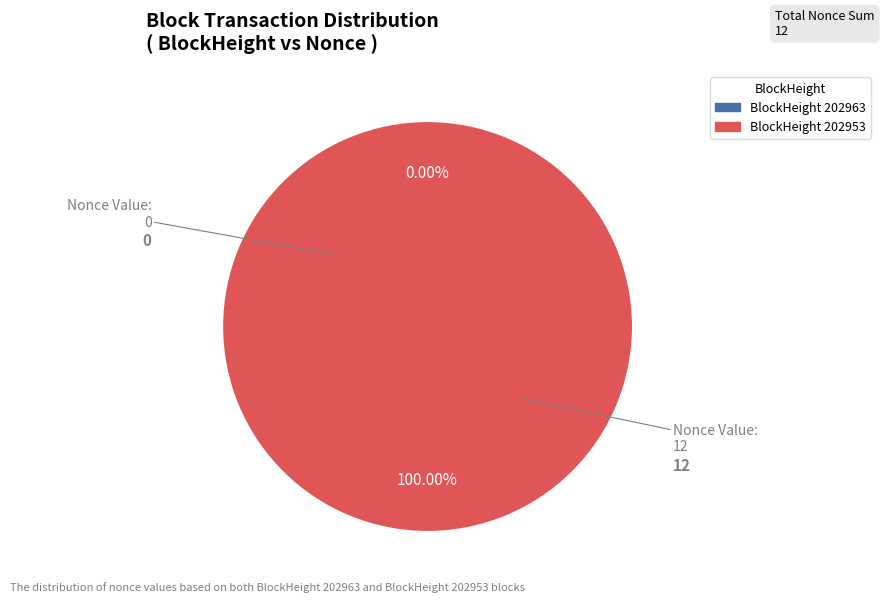

What is the majority slice?

202953